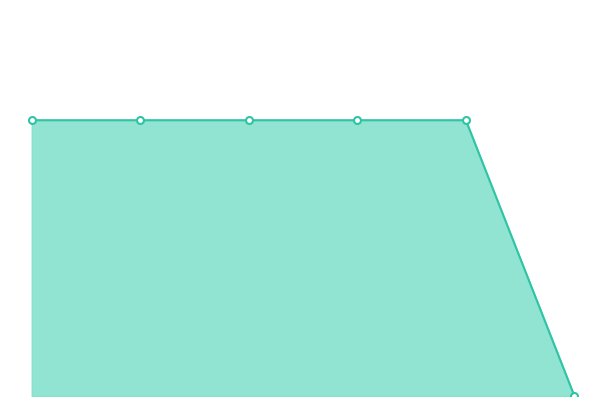

What is the value of the 5th point from the left?

1